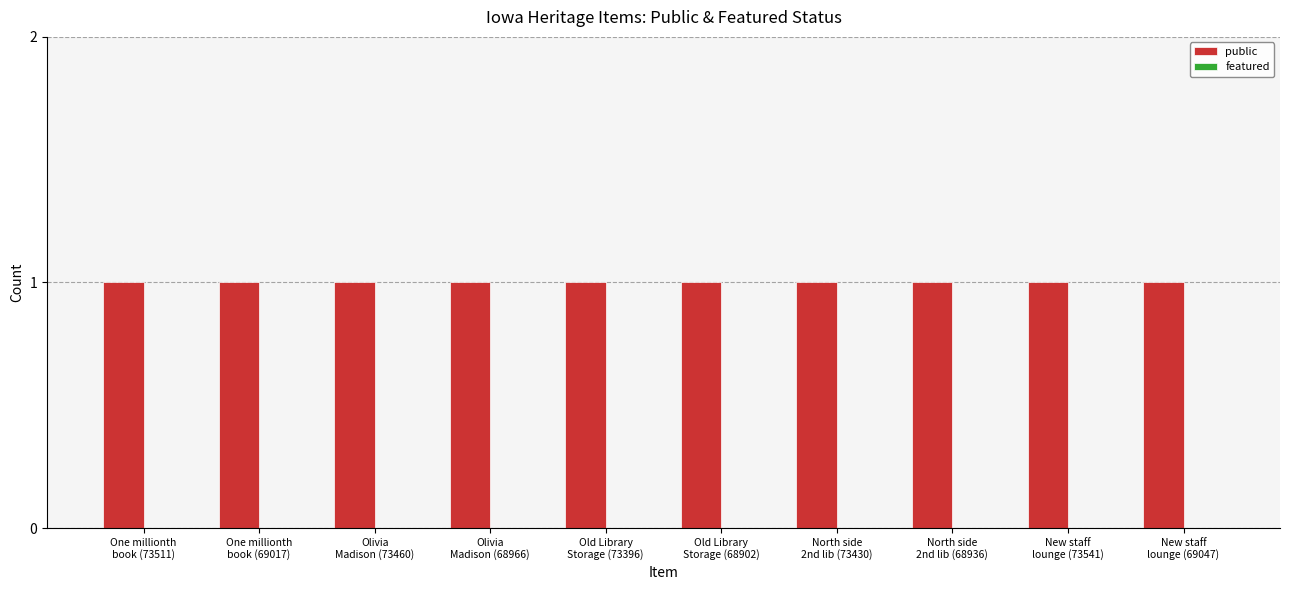

What is the total value across all series at Olivia
Madison (68966)?

1